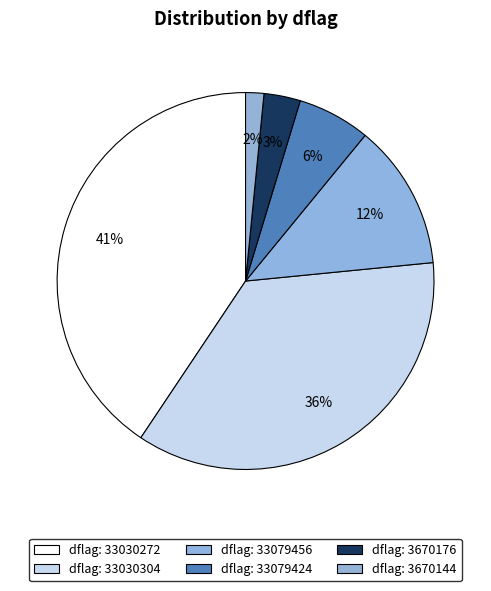

Count the number of slices in the pie.

6